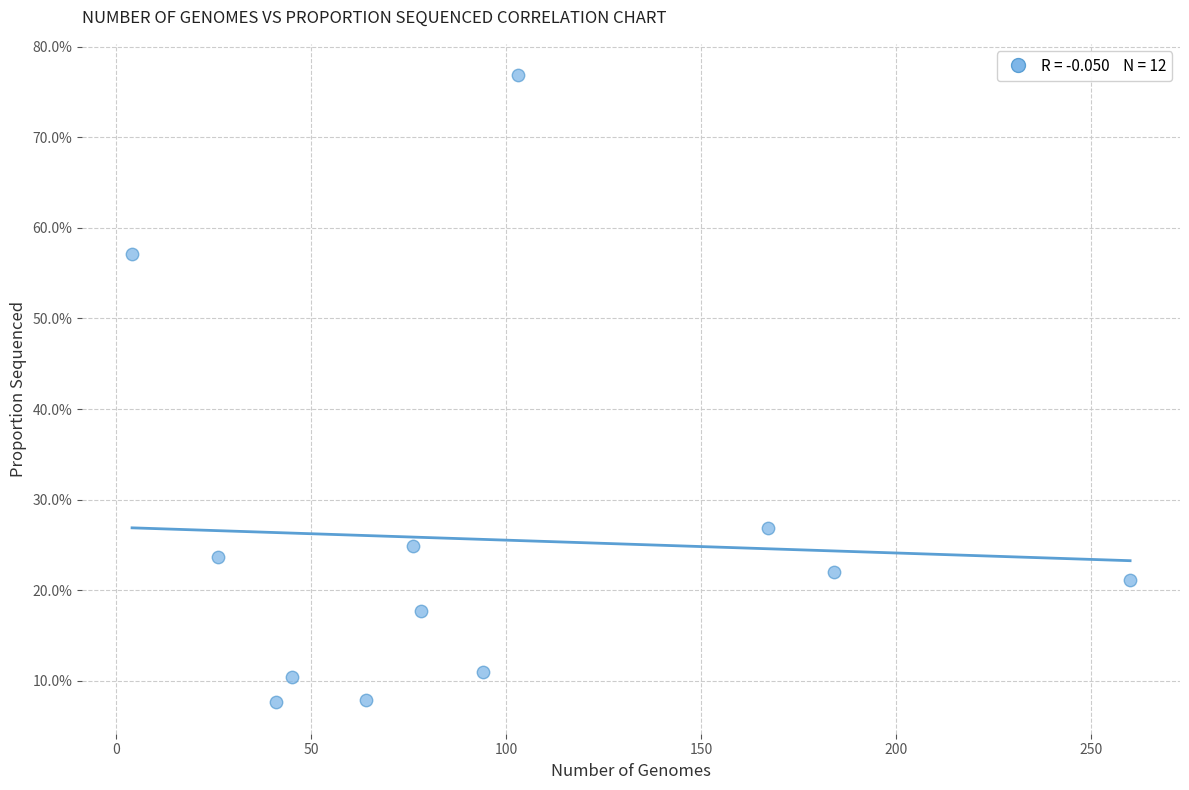

What is the range of Y values (max minus min)?

69.3